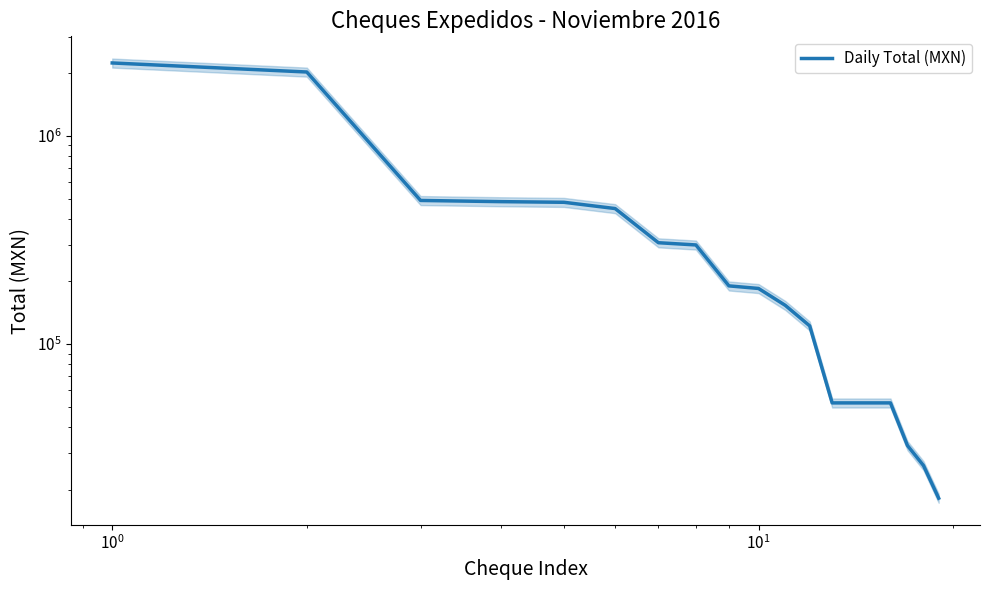

What is the value of the 12th point from the left?

122347.8